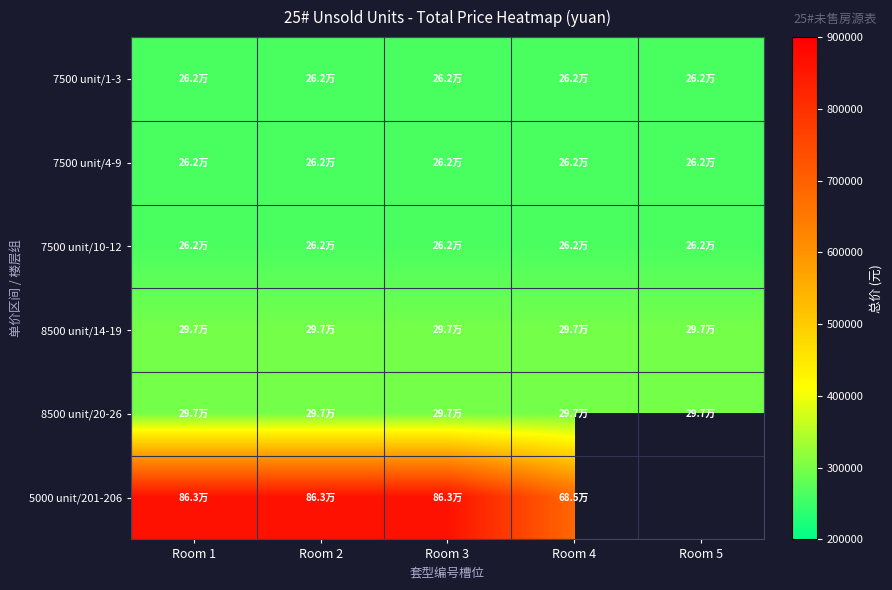

Where is 8500 unit/14-19 nearest to the value 297284?

Room 1